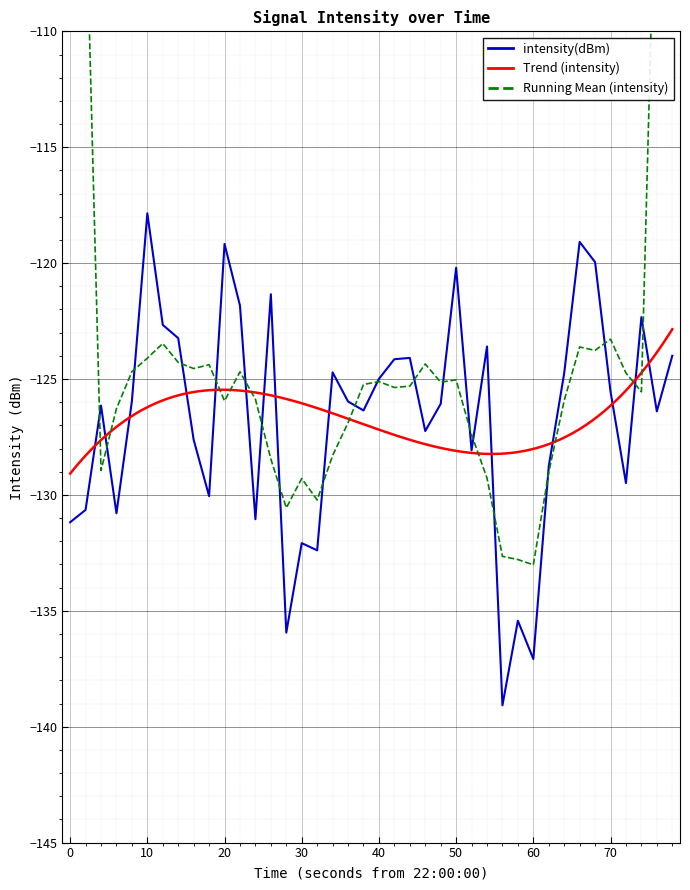

Which category has the highest value in the intensity(dBm) series?

10